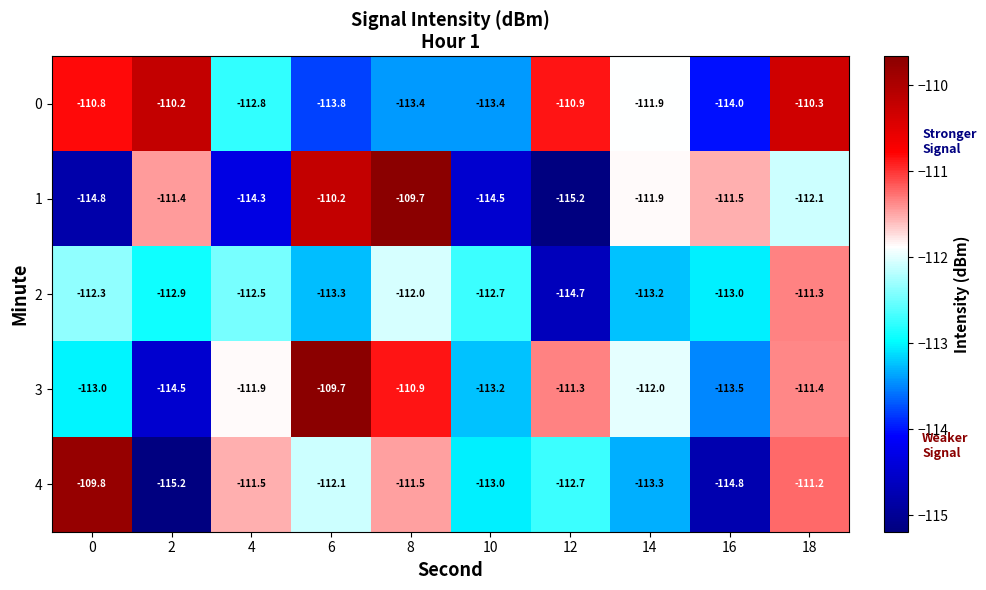

At how many categories does at least one series exceed -114?

10